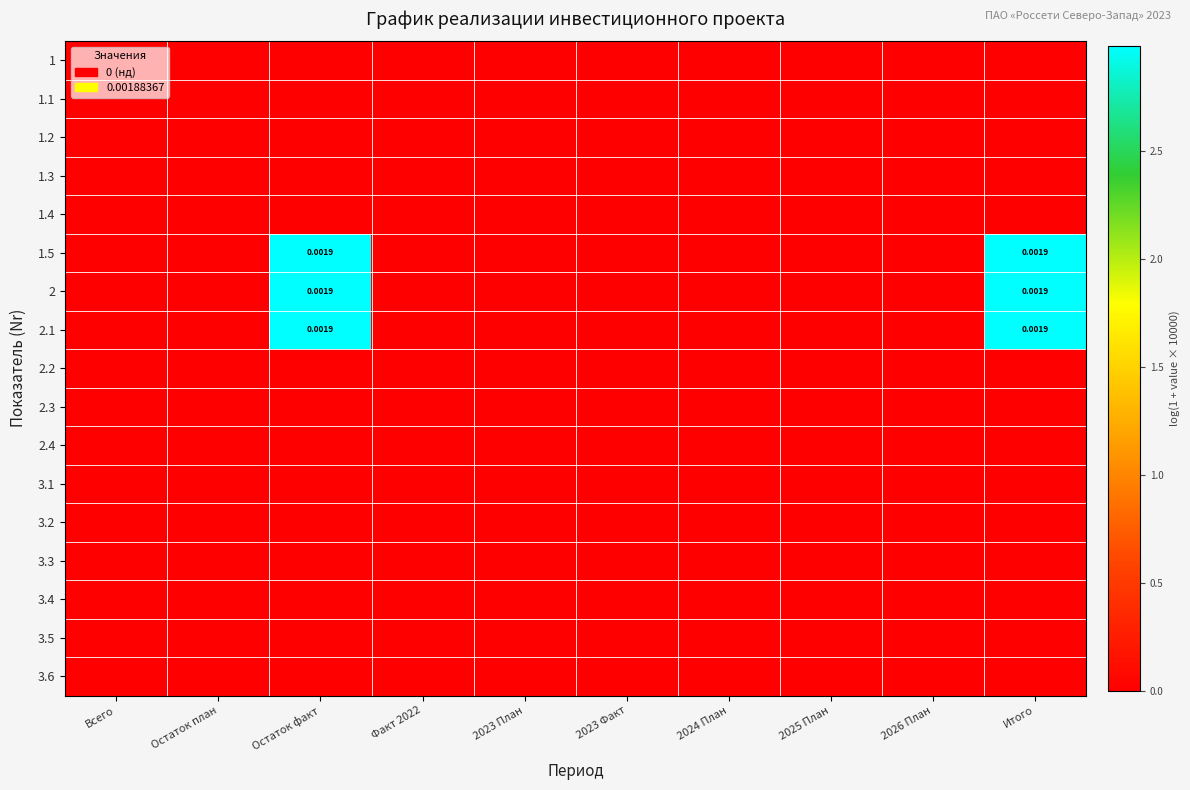

At which category is the sum across all series the highest?

Остаток факт